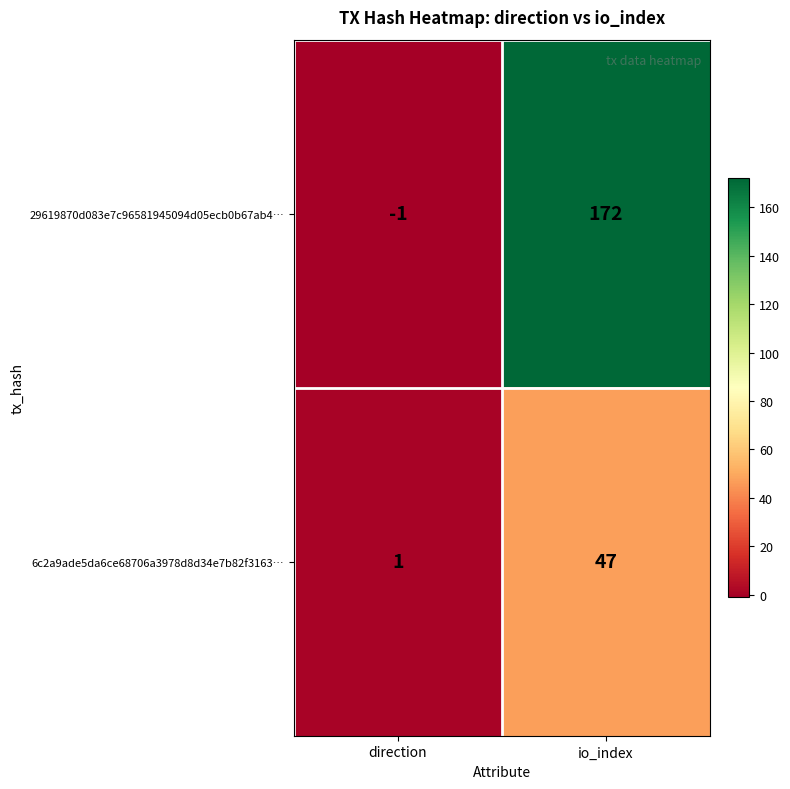

Rank the series by their maximum value, from lowest to highest.

6c2a9ade5da6ce68706a3978d8d34e7b82f3163…, 29619870d083e7c96581945094d05ecb0b67ab4…